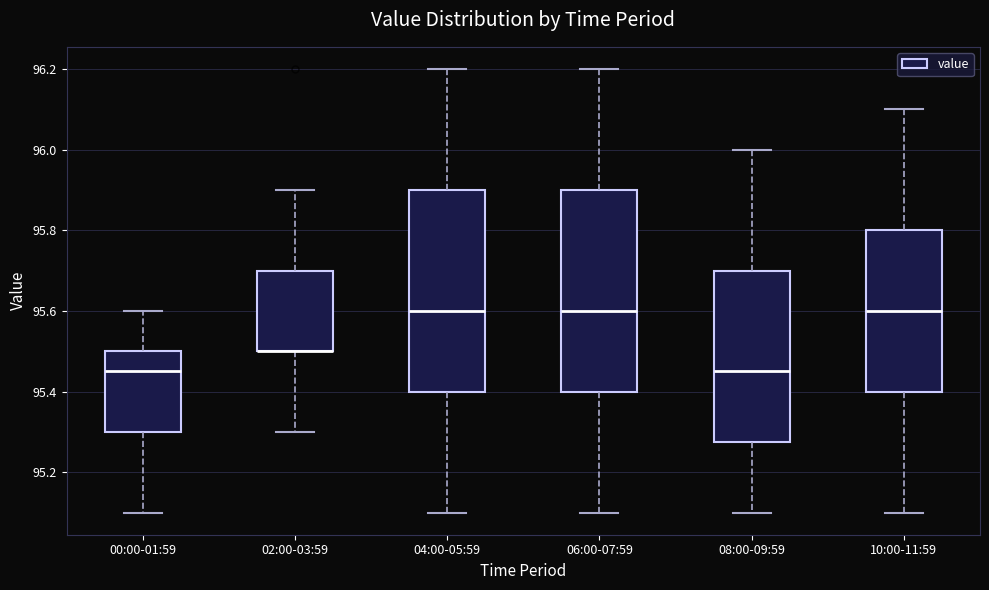

Where does the upper whisker of the box for 04:00-05:59 end on the y-axis? The values are not printed on the chart, so give them approximately, as read against the axis.

96.20